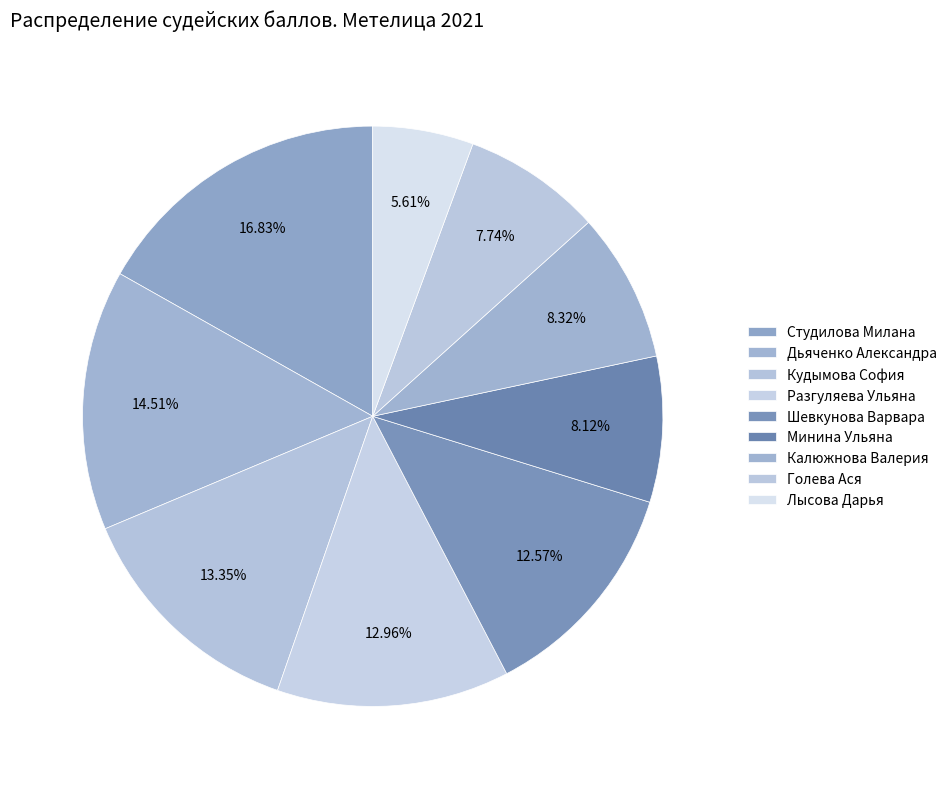

Count the number of slices in the pie.

9